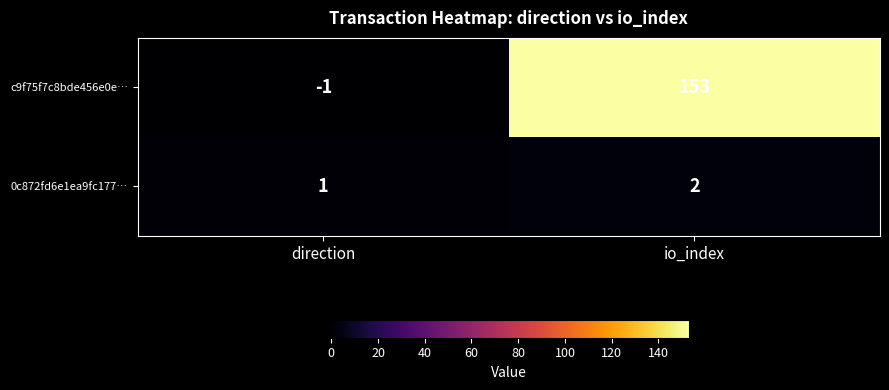

What is the average value of the c9f75f7c8bde456e0e… series?

76